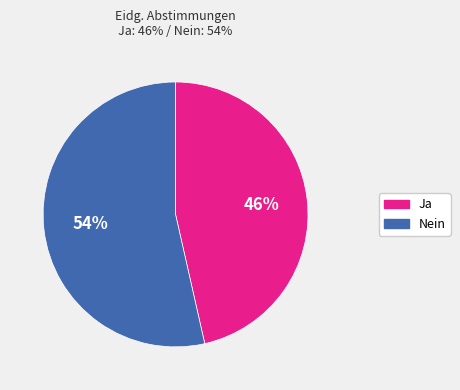

Is there any slice that represents more than half of the pie?

Yes